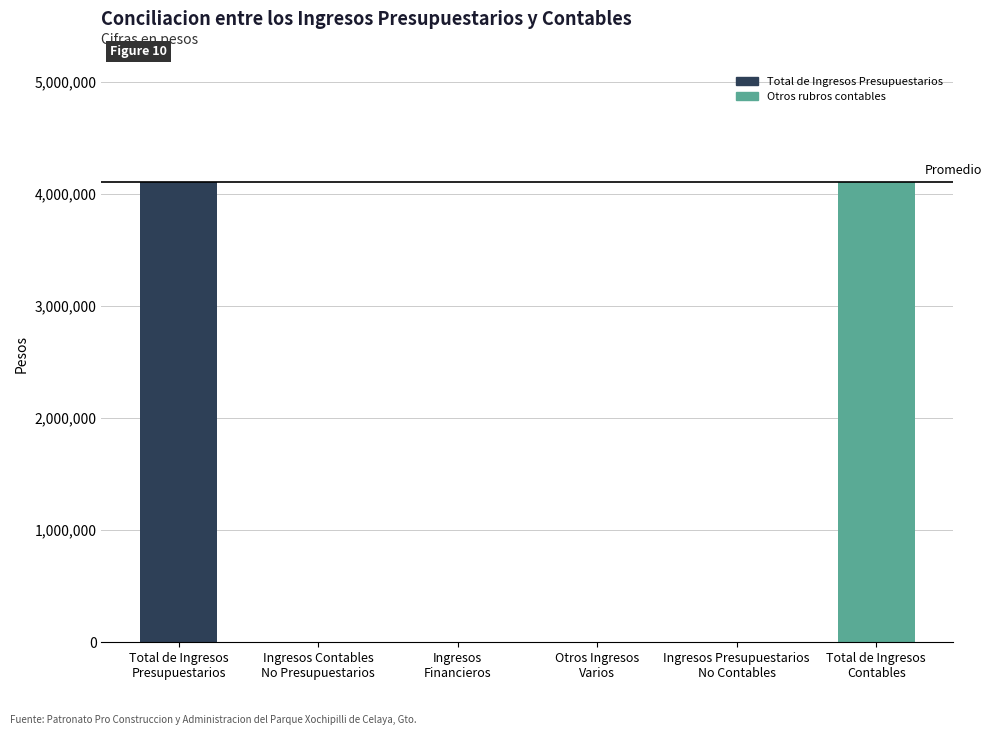

Reading right to left, what are all the values shown in this chart?

Total de Ingresos
Contables=4106301.9	Ingresos Presupuestarios
No Contables=0.0	Otros Ingresos
Varios=0.0	Ingresos
Financieros=0.0	Ingresos Contables
No Presupuestarios=0.0	Total de Ingresos
Presupuestarios=4106301.9